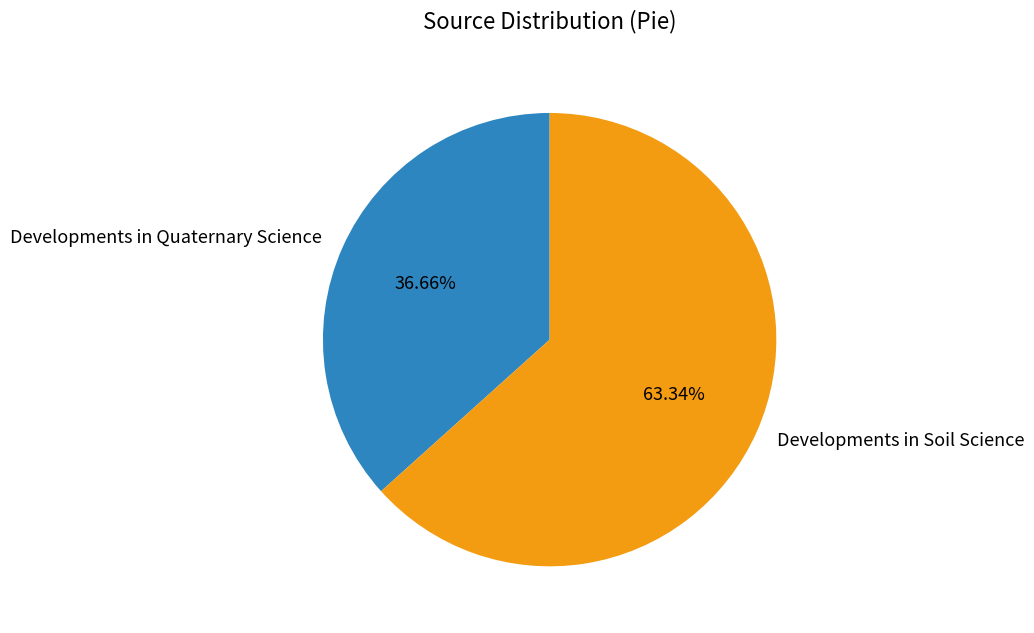

To the nearest percent, what percentage of the pie is Developments in Quaternary Science?

37%